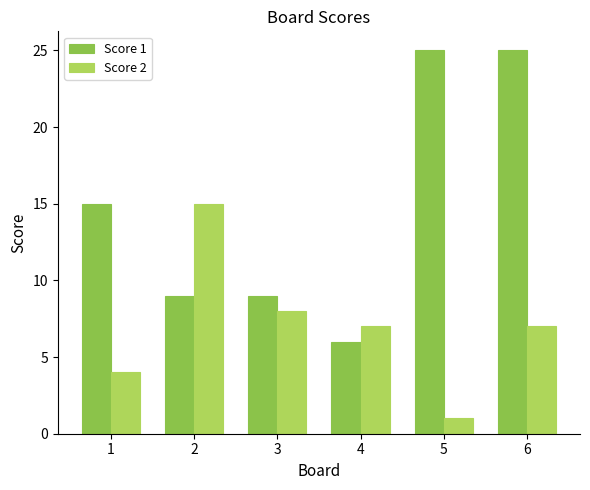

What is the sum of all Score 2 values?

42